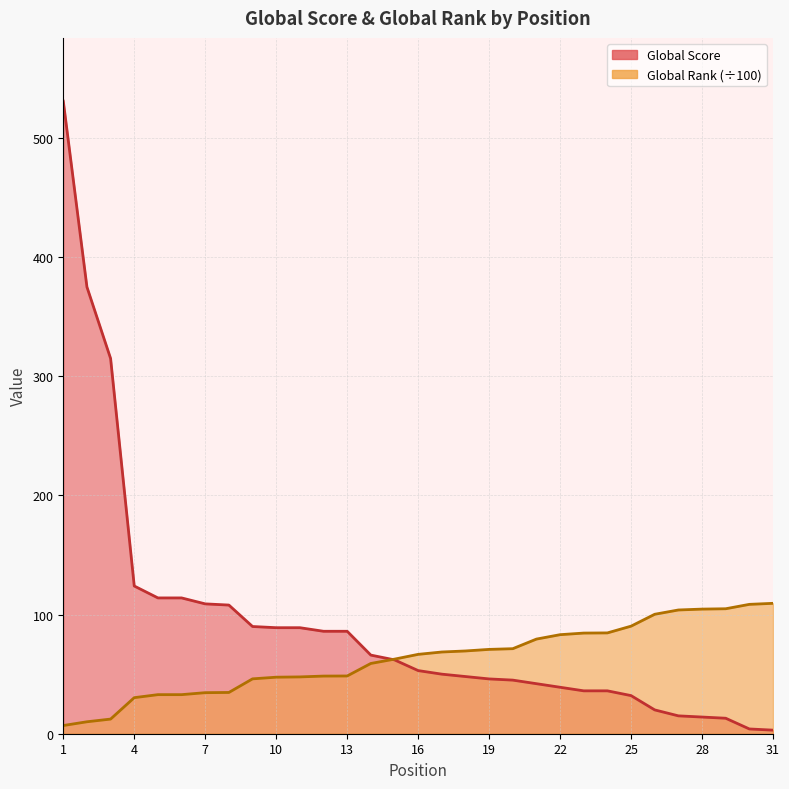

How many distinct data groups are displayed?

2